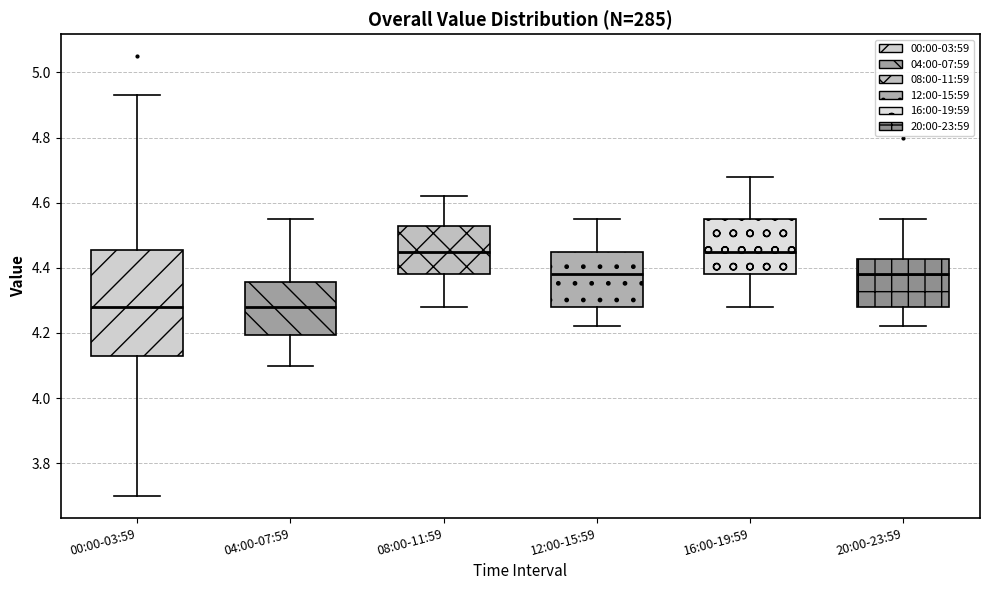

Where does the upper whisker of the box for 08:00-11:59 end on the y-axis? The values are not printed on the chart, so give them approximately, as read against the axis.

4.62